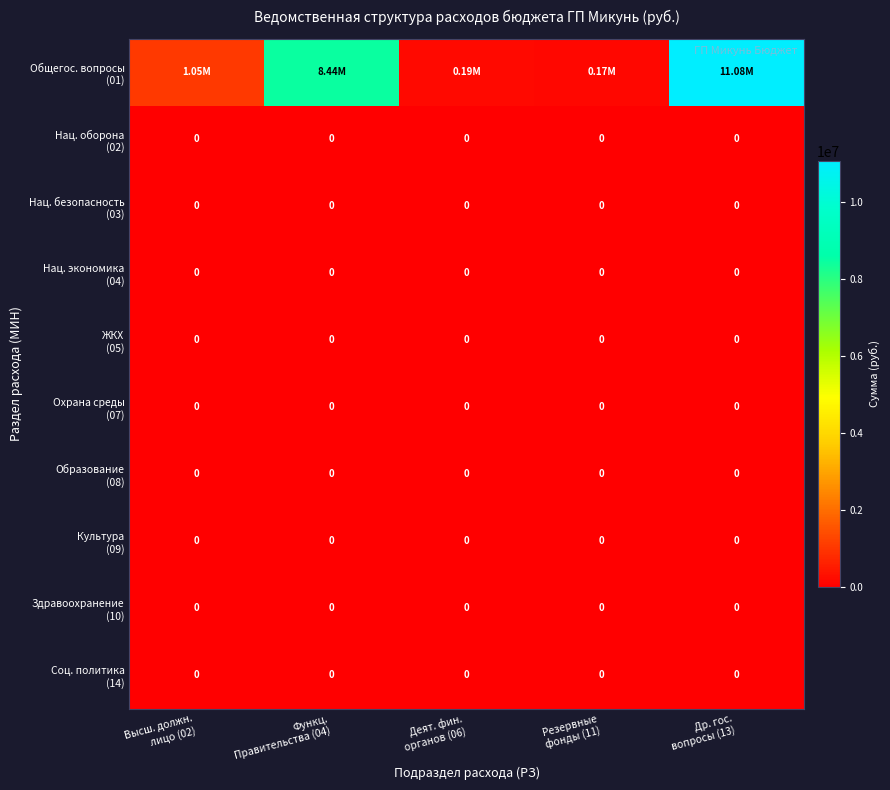

Is the value of Нац. безопасность (03) at Функц. Правительства (04) greater than the value of Общегос. вопросы (01) at Резервные фонды (11)?

No